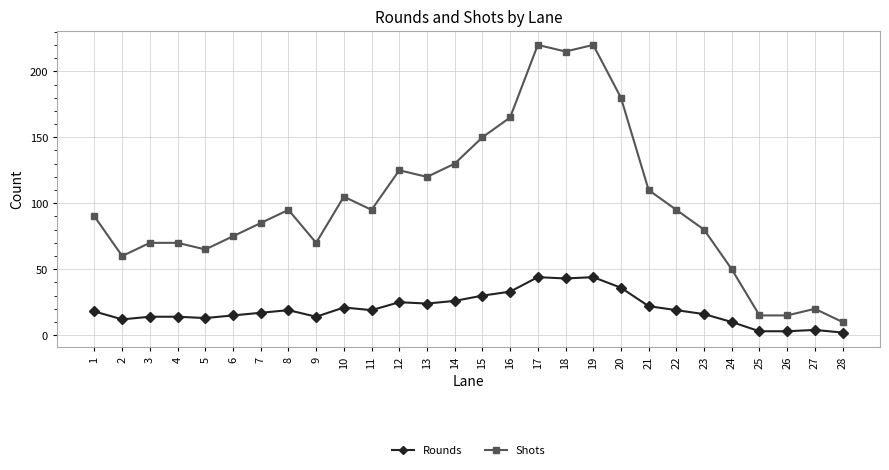

Read the Shots value at 21, to the nearest 50.

100